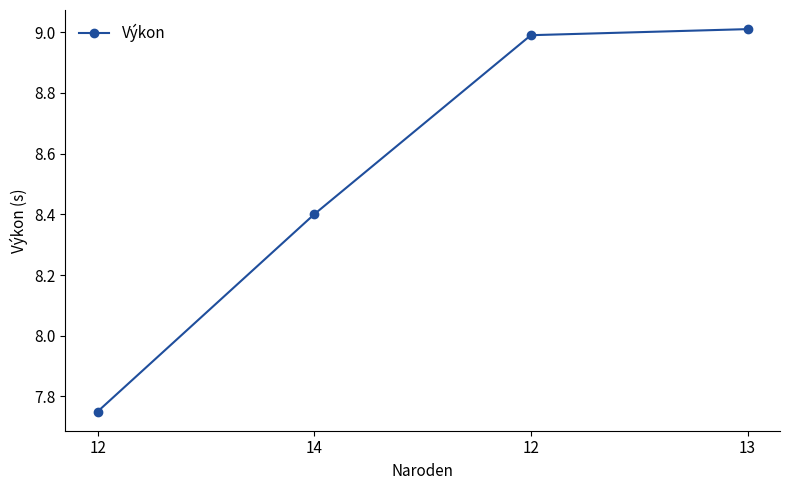

Is this an area chart (filled region under the line)?

No